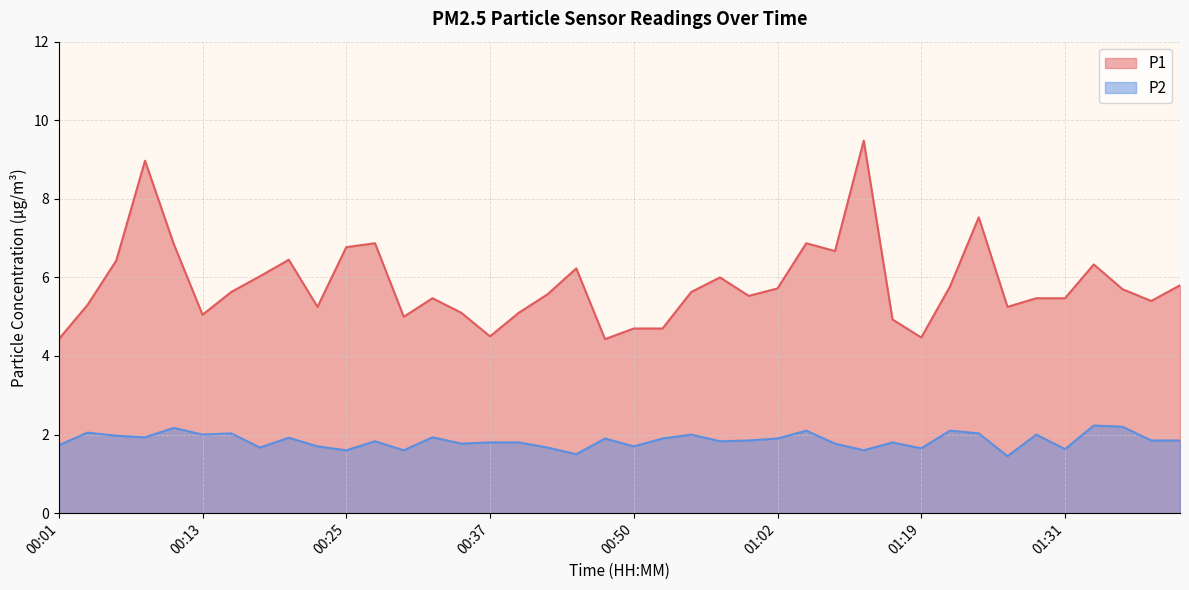

What is the spread (max minus min) of values at 01:19?

2.8